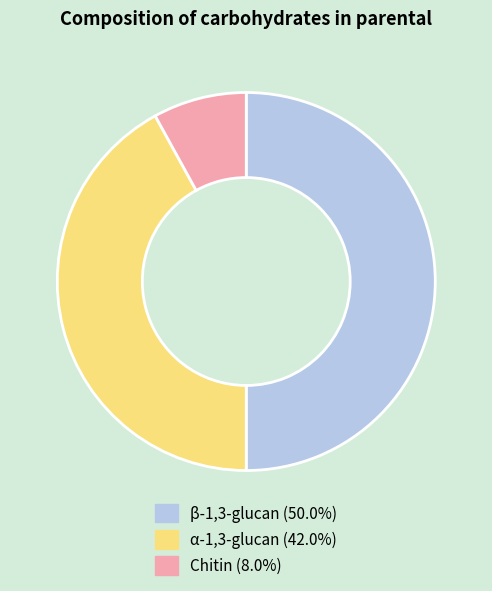

Rank the categories by value from lowest to highest.

Chitin, α-1,3-glucan, β-1,3-glucan